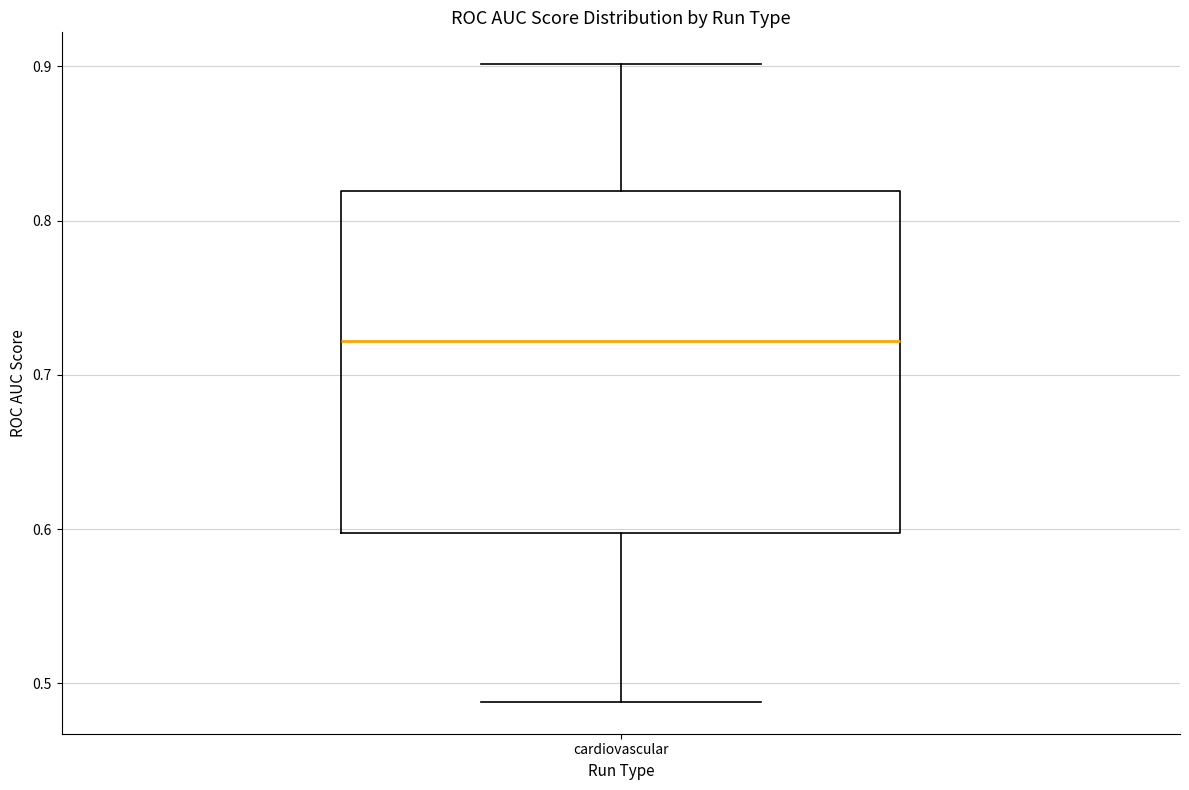

Transcribe this box plot: give where the median line is, the range the box spans, and where the two whiskers end, as read against the y-axis. The values are not printed on the chart, so give them approximately, as read against the axis.

median 0.72, box 0.60 to 0.82, whiskers 0.49 to 0.90